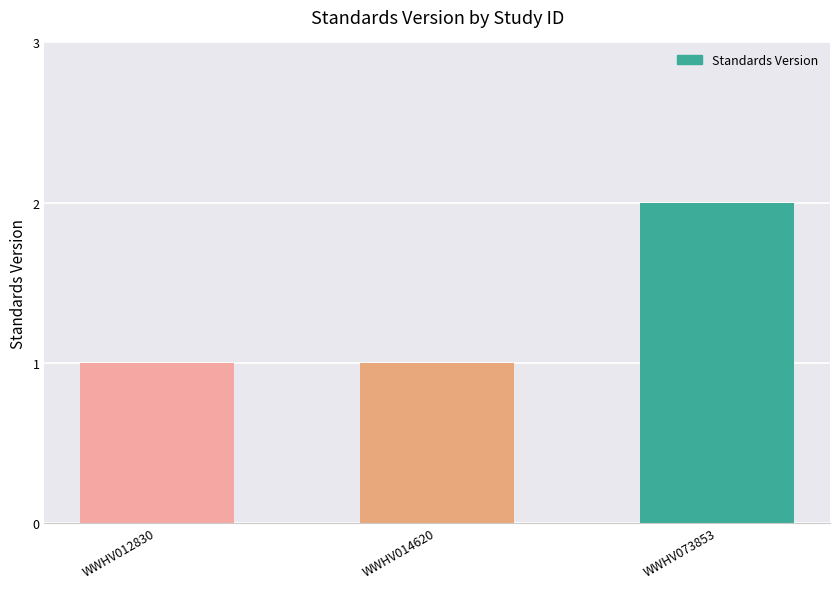

Reading left to right, what are all the values shown in this chart?

WWHV012830=1	WWHV014620=1	WWHV073853=2